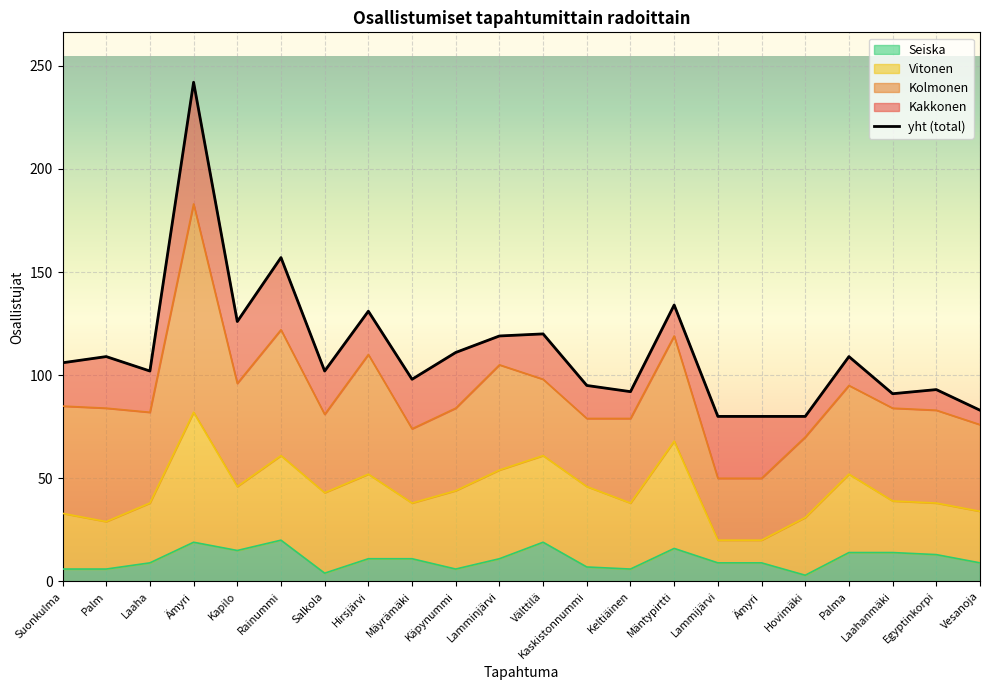

Reading left to right, what are all the values shown in this chart?

yht: Suonkulma=106	Palm=109	Laaha=102	Ämyri=242	Kapilo=126	Rainummi=157	Salkola=102	Hirsjärvi=131	Mäyrämäki=98	Käpynummi=111	Lamminjärvi=119	Välttilä=120	Kaskistonnummi=95	Keltiäinen=92	Mäntypirtti=134	Lammijärvi=80	Ämyri=80	Hovimäki=80	Palma=109	Laahanmäki=91	Egyptinkorpi=93	Vesanoja=83
Kakkonen: Suonkulma=21	Palm=25	Laaha=20	Ämyri=59	Kapilo=30	Rainummi=35	Salkola=21	Hirsjärvi=21	Mäyrämäki=24	Käpynummi=27	Lamminjärvi=14	Välttilä=22	Kaskistonnummi=16	Keltiäinen=13	Mäntypirtti=15	Lammijärvi=30	Ämyri=30	Hovimäki=10	Palma=14	Laahanmäki=7	Egyptinkorpi=10	Vesanoja=7
Kolmonen: Suonkulma=52	Palm=55	Laaha=44	Ämyri=101	Kapilo=50	Rainummi=61	Salkola=38	Hirsjärvi=58	Mäyrämäki=36	Käpynummi=40	Lamminjärvi=51	Välttilä=37	Kaskistonnummi=33	Keltiäinen=41	Mäntypirtti=51	Lammijärvi=30	Ämyri=30	Hovimäki=39	Palma=43	Laahanmäki=45	Egyptinkorpi=45	Vesanoja=42
Vitonen: Suonkulma=27	Palm=23	Laaha=29	Ämyri=63	Kapilo=31	Rainummi=41	Salkola=39	Hirsjärvi=41	Mäyrämäki=27	Käpynummi=38	Lamminjärvi=43	Välttilä=42	Kaskistonnummi=39	Keltiäinen=32	Mäntypirtti=52	Lammijärvi=11	Ämyri=11	Hovimäki=28	Palma=38	Laahanmäki=25	Egyptinkorpi=25	Vesanoja=25
Seiska: Suonkulma=6	Palm=6	Laaha=9	Ämyri=19	Kapilo=15	Rainummi=20	Salkola=4	Hirsjärvi=11	Mäyrämäki=11	Käpynummi=6	Lamminjärvi=11	Välttilä=19	Kaskistonnummi=7	Keltiäinen=6	Mäntypirtti=16	Lammijärvi=9	Ämyri=9	Hovimäki=3	Palma=14	Laahanmäki=14	Egyptinkorpi=13	Vesanoja=9